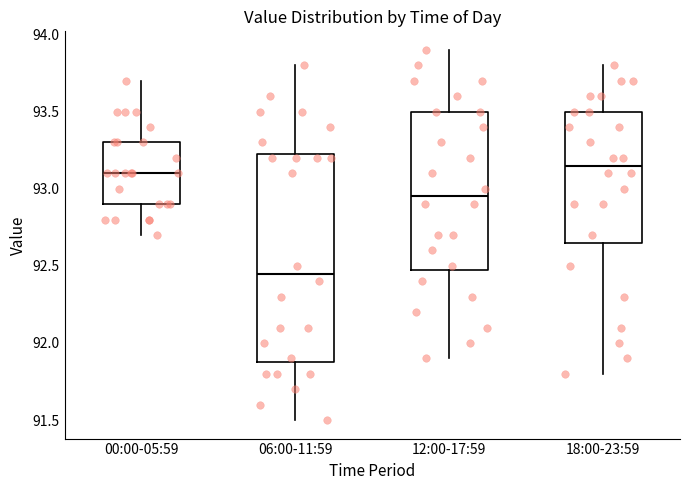

Reading left to right, transcribe this box plot: for each box, give where its median line is, the range the box spans, and where its two whiskers end, as read against the y-axis. The values are not printed on the chart, so give them approximately, as read against the axis.

00:00-05:59: median 93.10, box 92.90 to 93.30, whiskers 92.70 to 93.70
06:00-11:59: median 92.45, box 91.90 to 93.25, whiskers 91.50 to 93.80
12:00-17:59: median 92.95, box 92.50 to 93.50, whiskers 91.90 to 93.90
18:00-23:59: median 93.15, box 92.65 to 93.50, whiskers 91.80 to 93.80